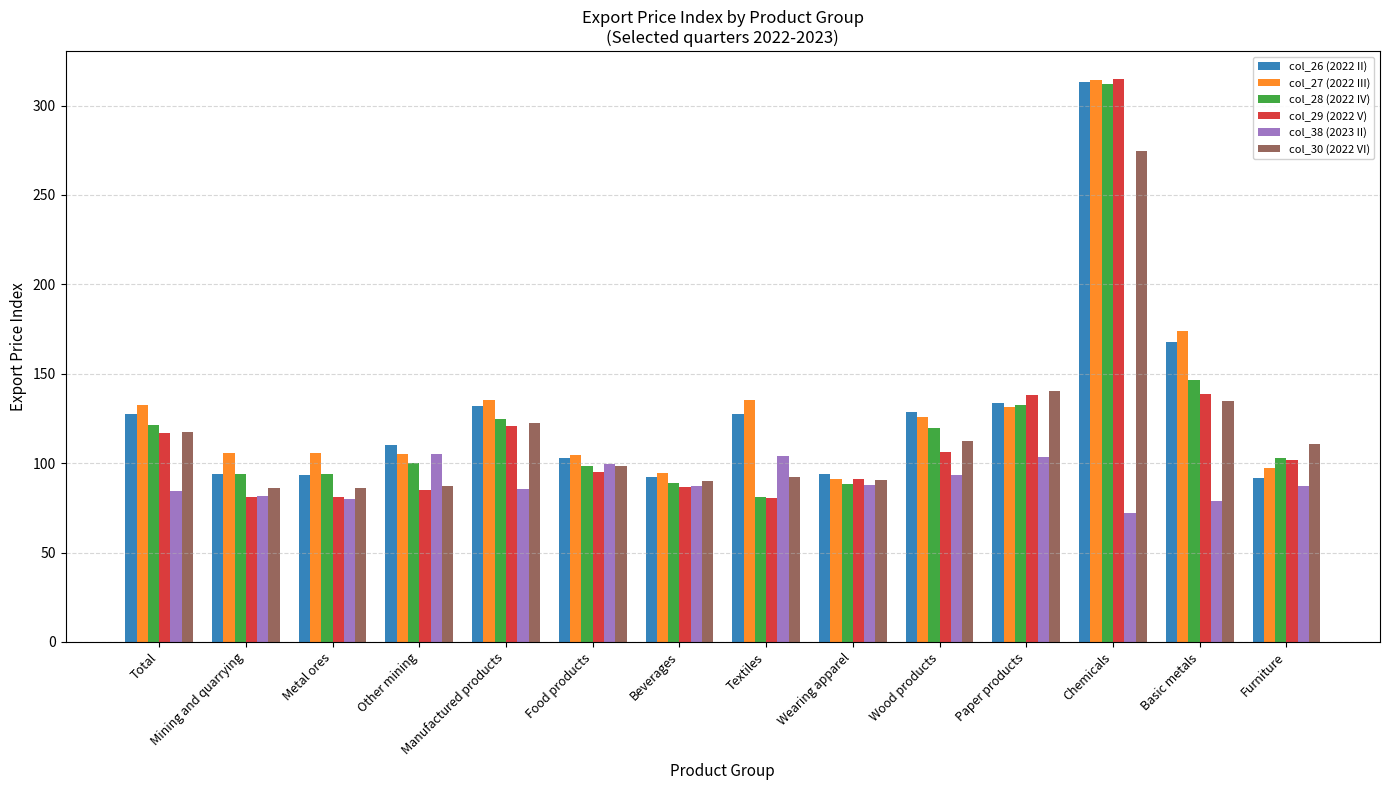

What is the difference between the col_28 (2022 IV) values at Manufactured products and Textiles?

43.6